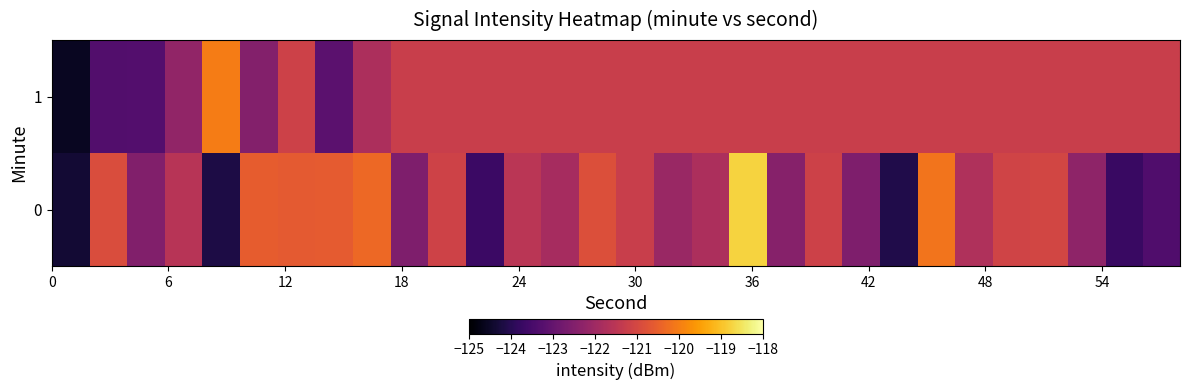

Reading left to right, list all the values displayed in this chart.

0: -124.4	-120.9	-122.5	-121.6	-124.2	-120.6	-120.6	-120.6	-120.3	-122.6	-121.1	-123.7	-121.5	-121.9	-120.8	-121.2	-122.1	-121.8	-118.7	-122.4	-121.2	-122.5	-124.1	-120.2	-121.7	-121.1	-121.1	-122.3	-123.7	-123.4
1: -124.6	-123.3	-123.3	-122.2	-120.0	-122.5	-121.2	-123.2	-121.8	-121.2	-121.2	-121.2	-121.2	-121.2	-121.2	-121.2	-121.2	-121.2	-121.2	-121.2	-121.2	-121.2	-121.2	-121.2	-121.2	-121.2	-121.2	-121.2	-121.2	-121.2